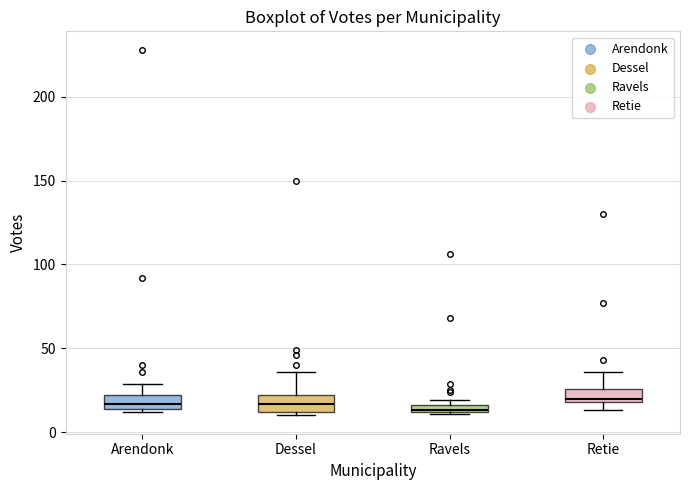

Where is the upper edge of the box for Ravels on the y-axis? The values are not printed on the chart, so give them approximately, as read against the axis.

15